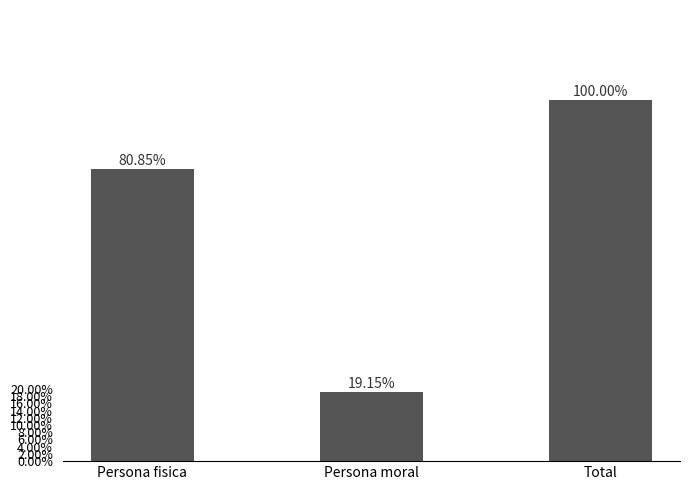

At which category does the chart reach its minimum across all series?

Persona moral